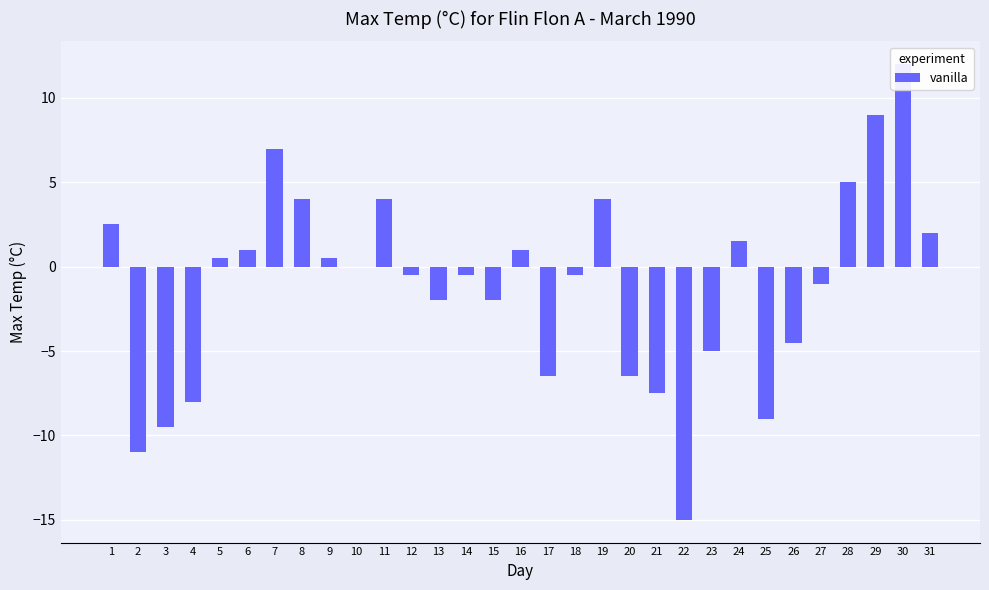

True or false: the data shows 0.5 at 5.

True